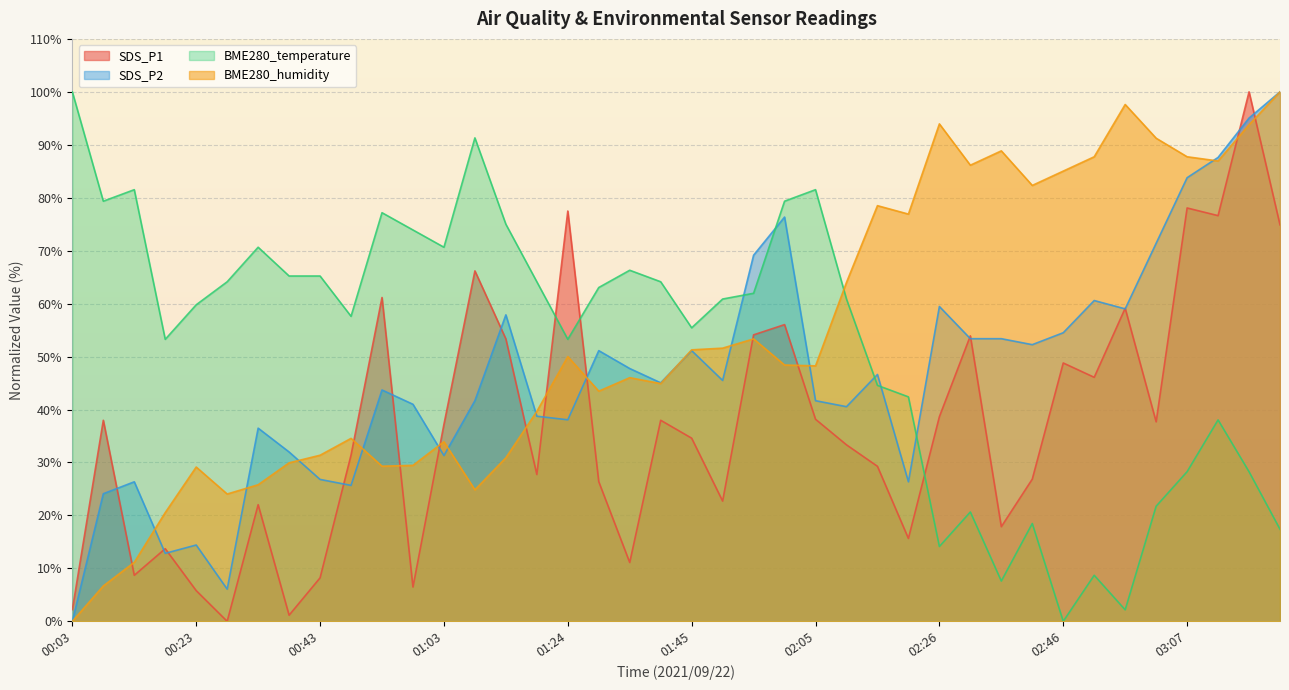

What is the difference between the SDS_P1 values at 01:19 and 00:53?

33.4